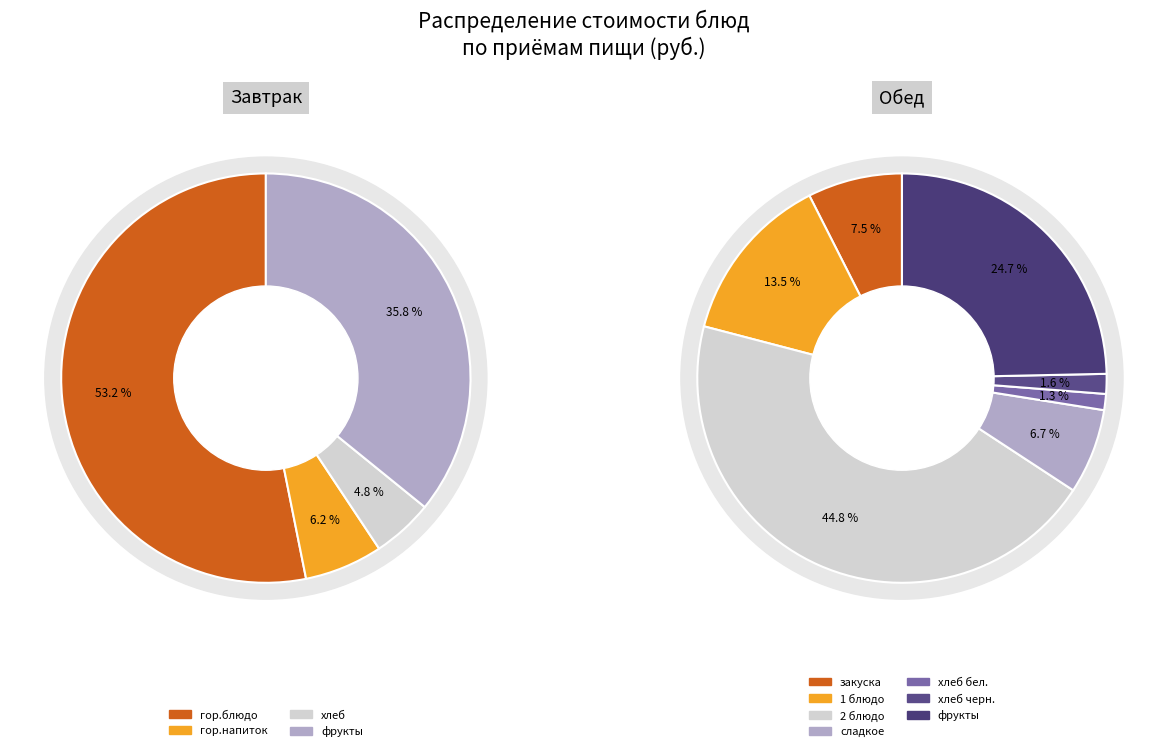

Count the number of slices in the pie.

11